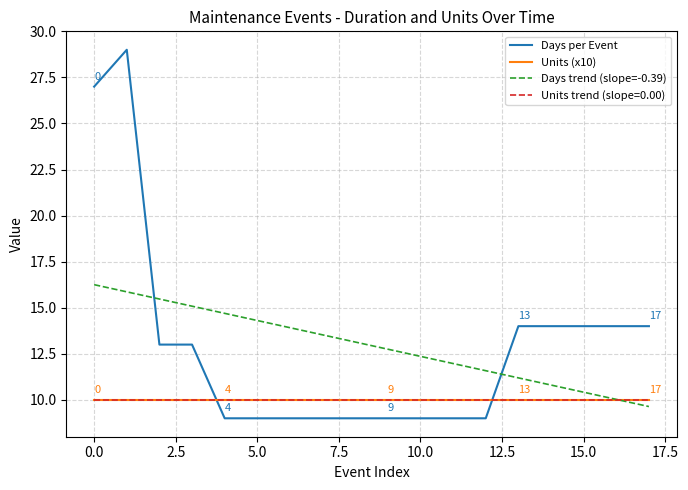

Does the chart have visible grid lines?

Yes